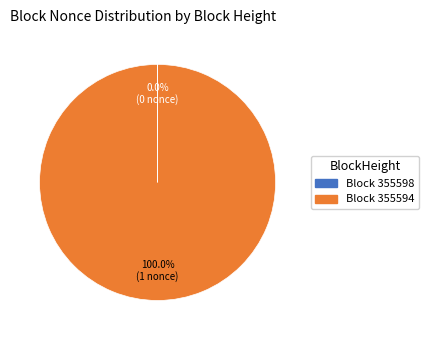

Does any single category account for the majority?

Yes